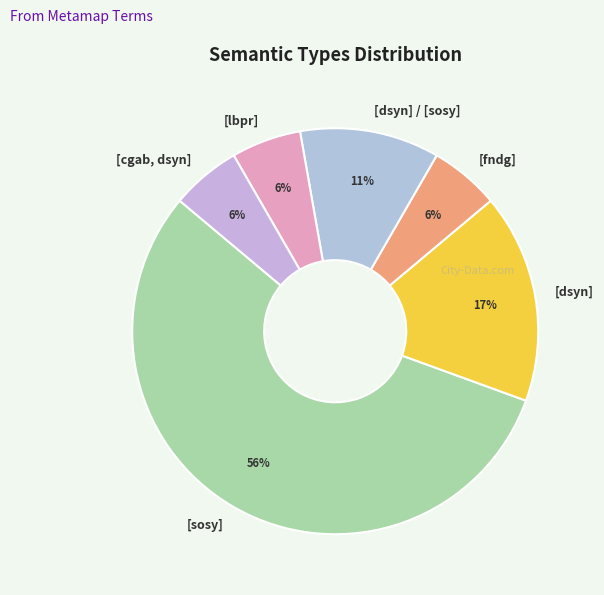

Is the sum of [cgab, dsyn] and [dsyn] greater than half?

No